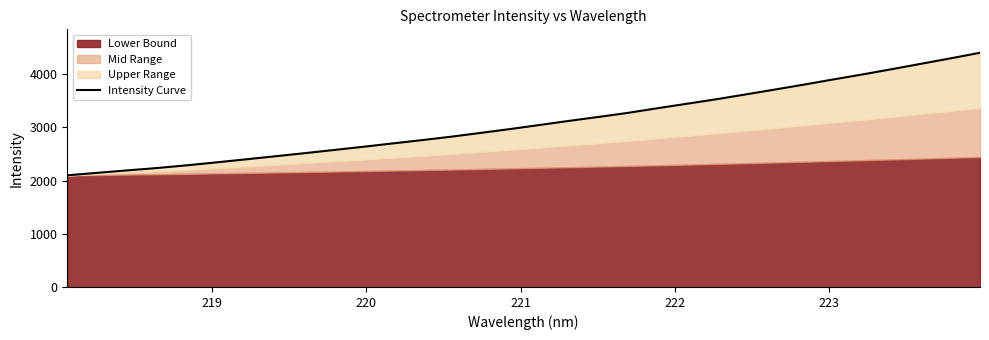

True or false: there are more than 1 points higher than both neighbors.

False